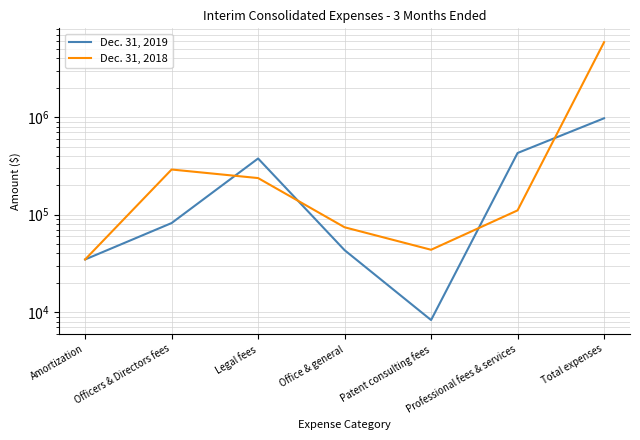

Rank the series by their average value, from highest to lowest.

Dec. 31, 2018, Dec. 31, 2019